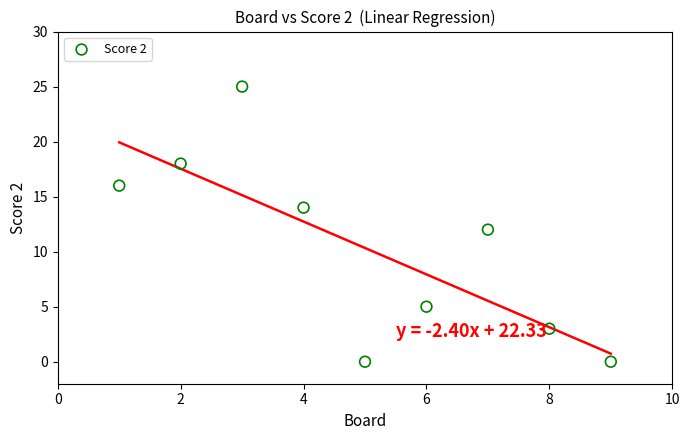

What is the range of Y values (max minus min)?

25